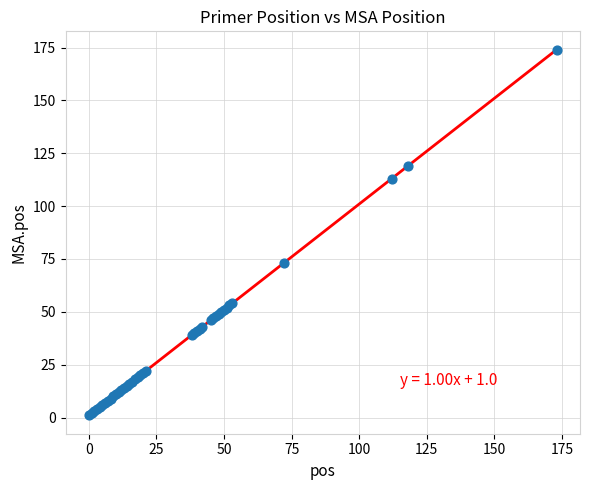

What Y value in the scatter plot is closest to 87?

73